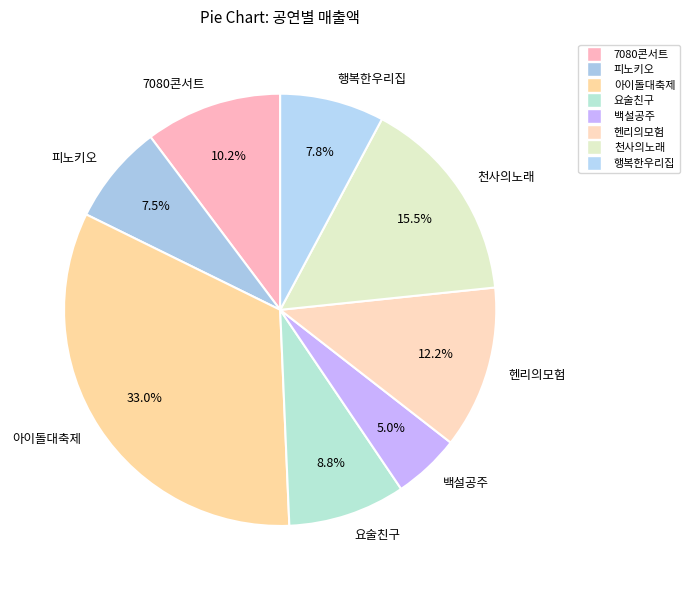

Count the number of slices in the pie.

8